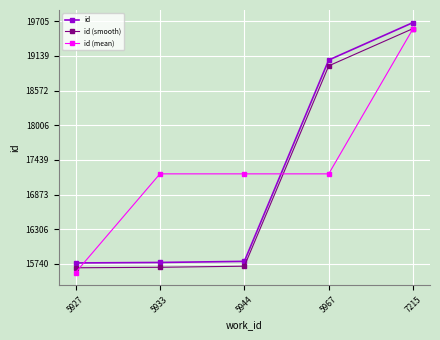

What is the spread (max minus min) of values at 5967?

1860.8